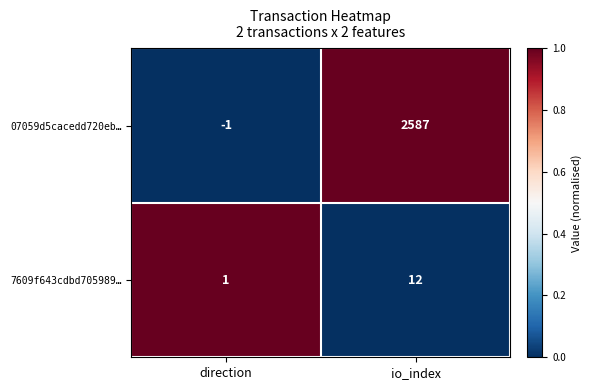

Rank the series at io_index from lowest to highest value.

7609f643cdbd705989…, 07059d5cacedd720eb…